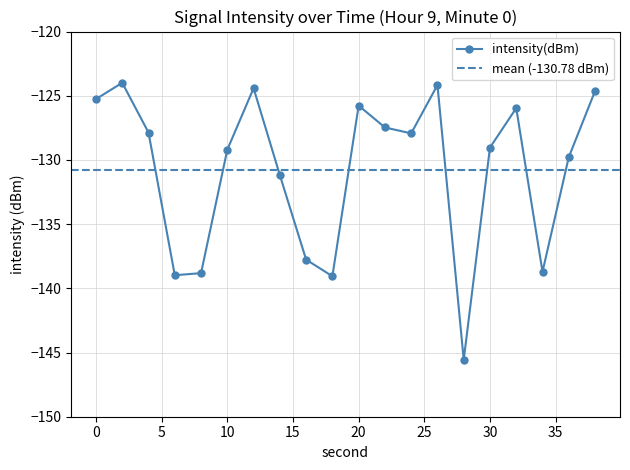

List the labels in order of value, smallest first.

28, 18, 6, 8, 34, 16, 14, 36, 10, 30, 24, 4, 22, 32, 20, 0, 38, 12, 26, 2